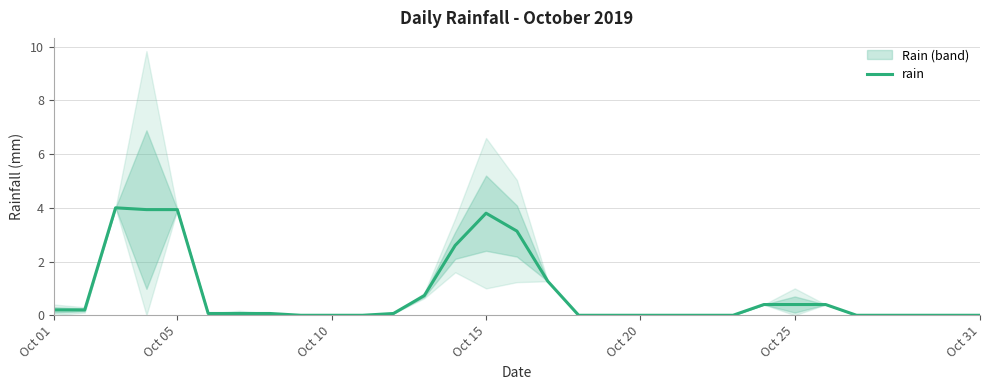

What is the highest value of the rain series?

4.0